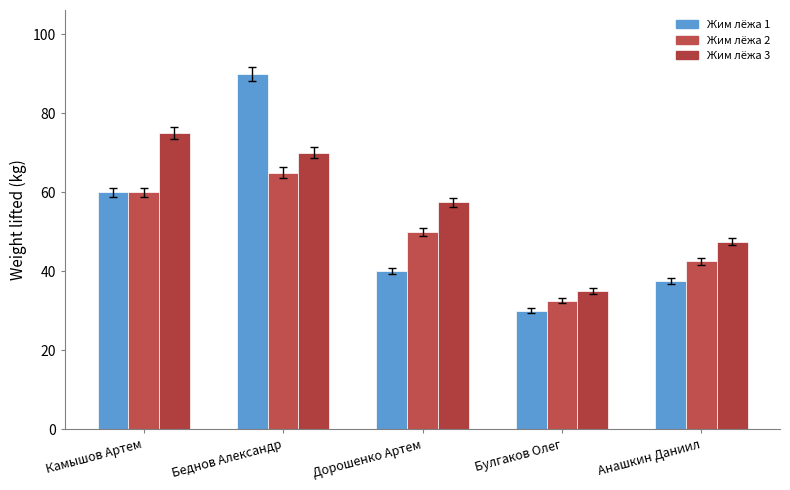

What is the sum of the Жим лёжа 1 values at Камышов Артем and Анашкин Даниил?

97.5